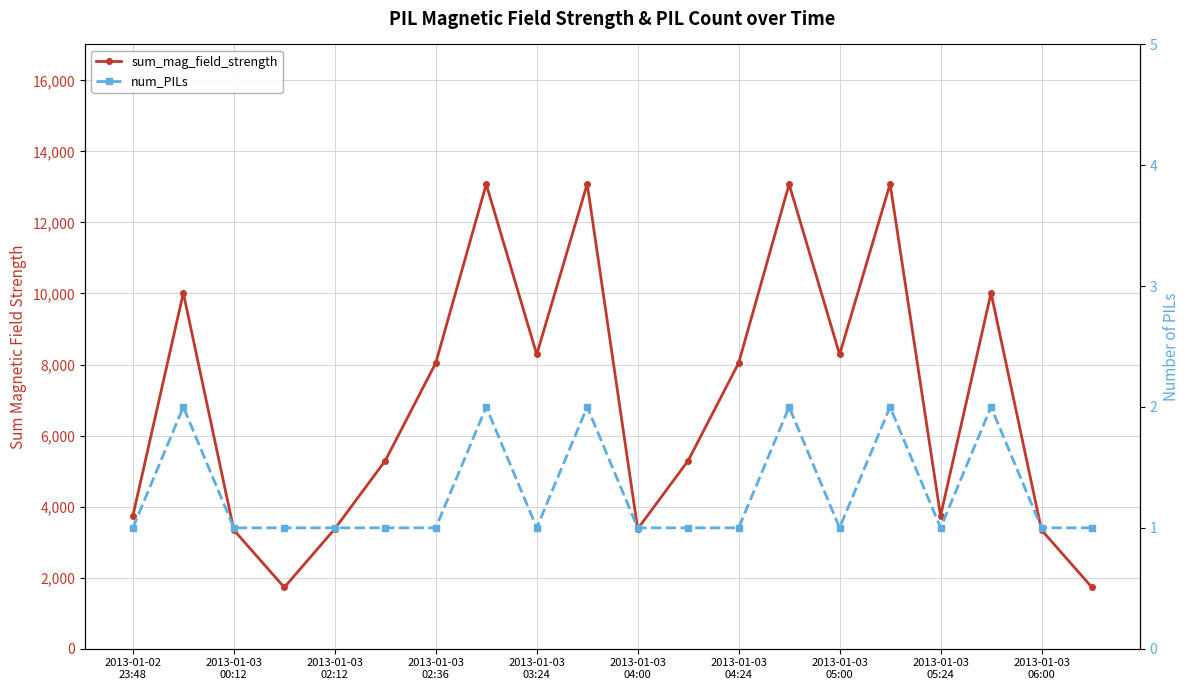

What is the sum of all num_PILs values?

26.0